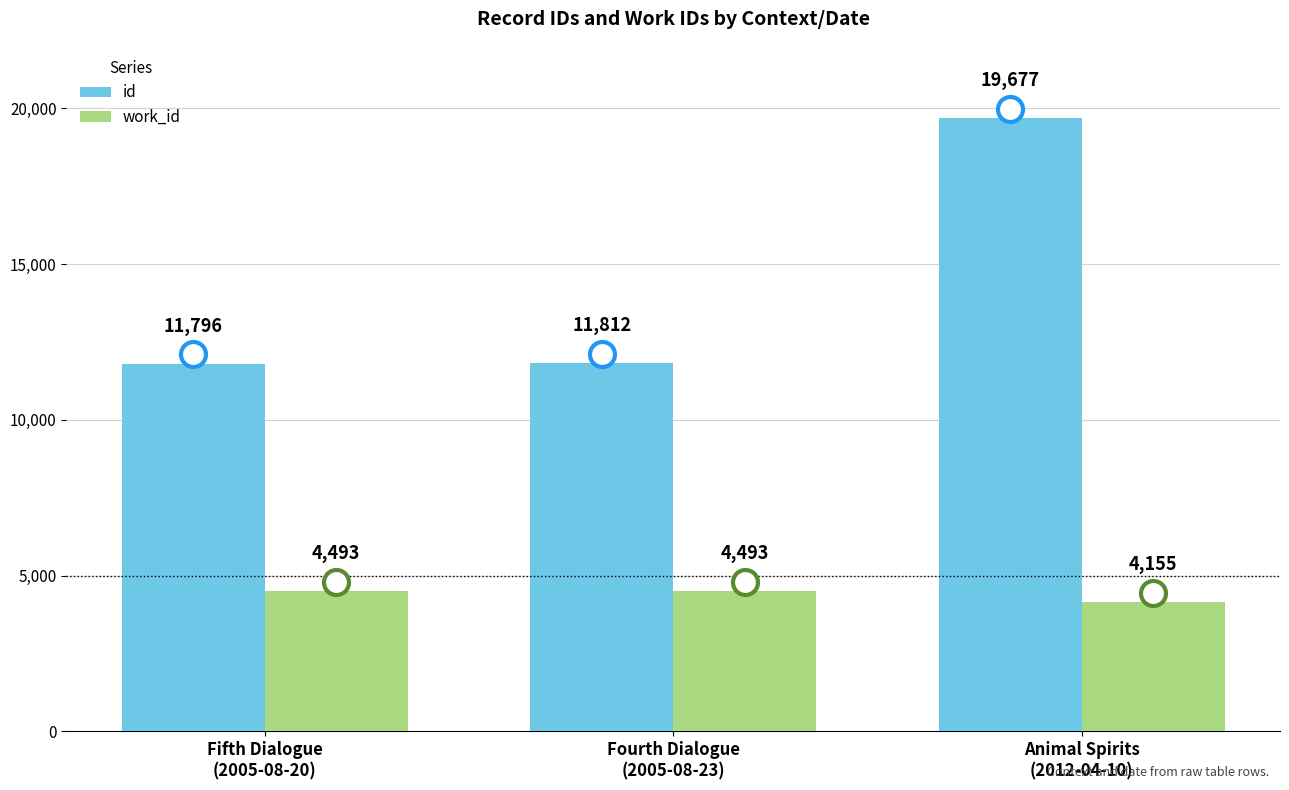

At which category does the chart reach its peak across all series?

Animal Spirits
(2012-04-10)